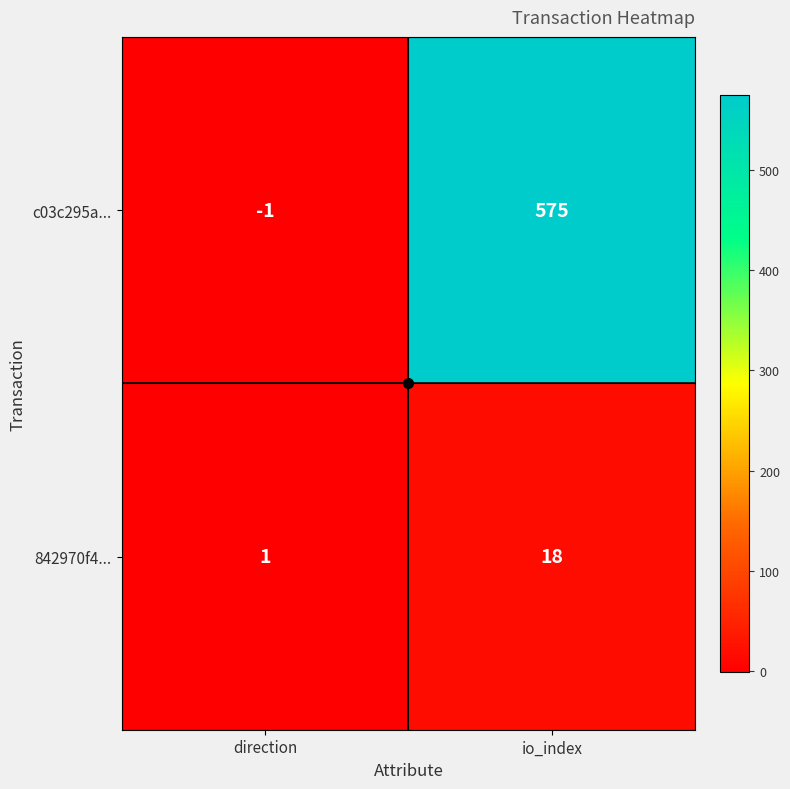

List the series in order of their overall mean, lowest first.

842970f4..., c03c295a...